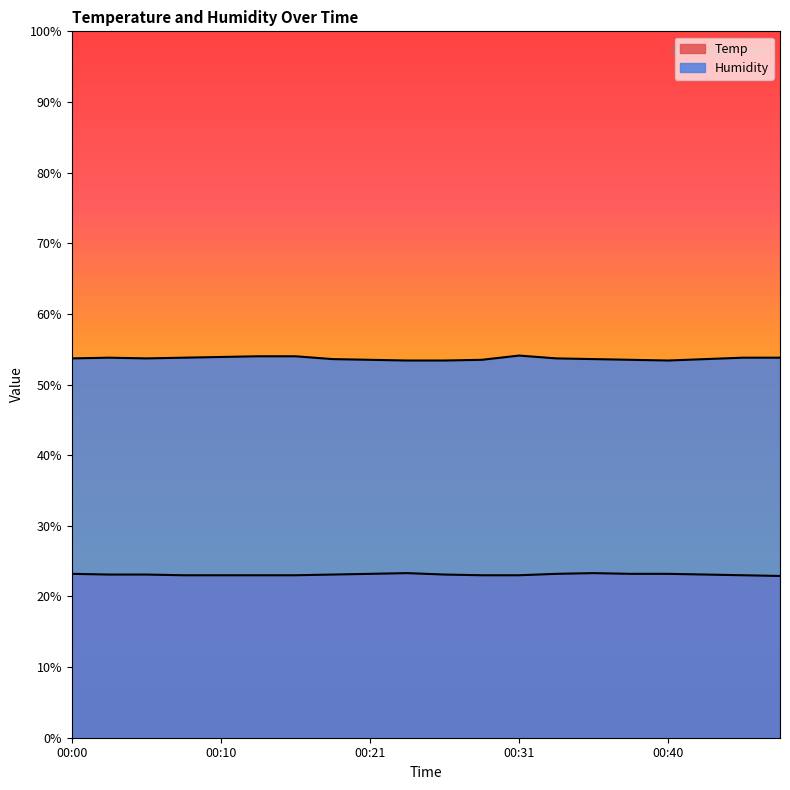

Is the value of Humidity at 00:48 greater than the value of Temp at 00:26?

Yes